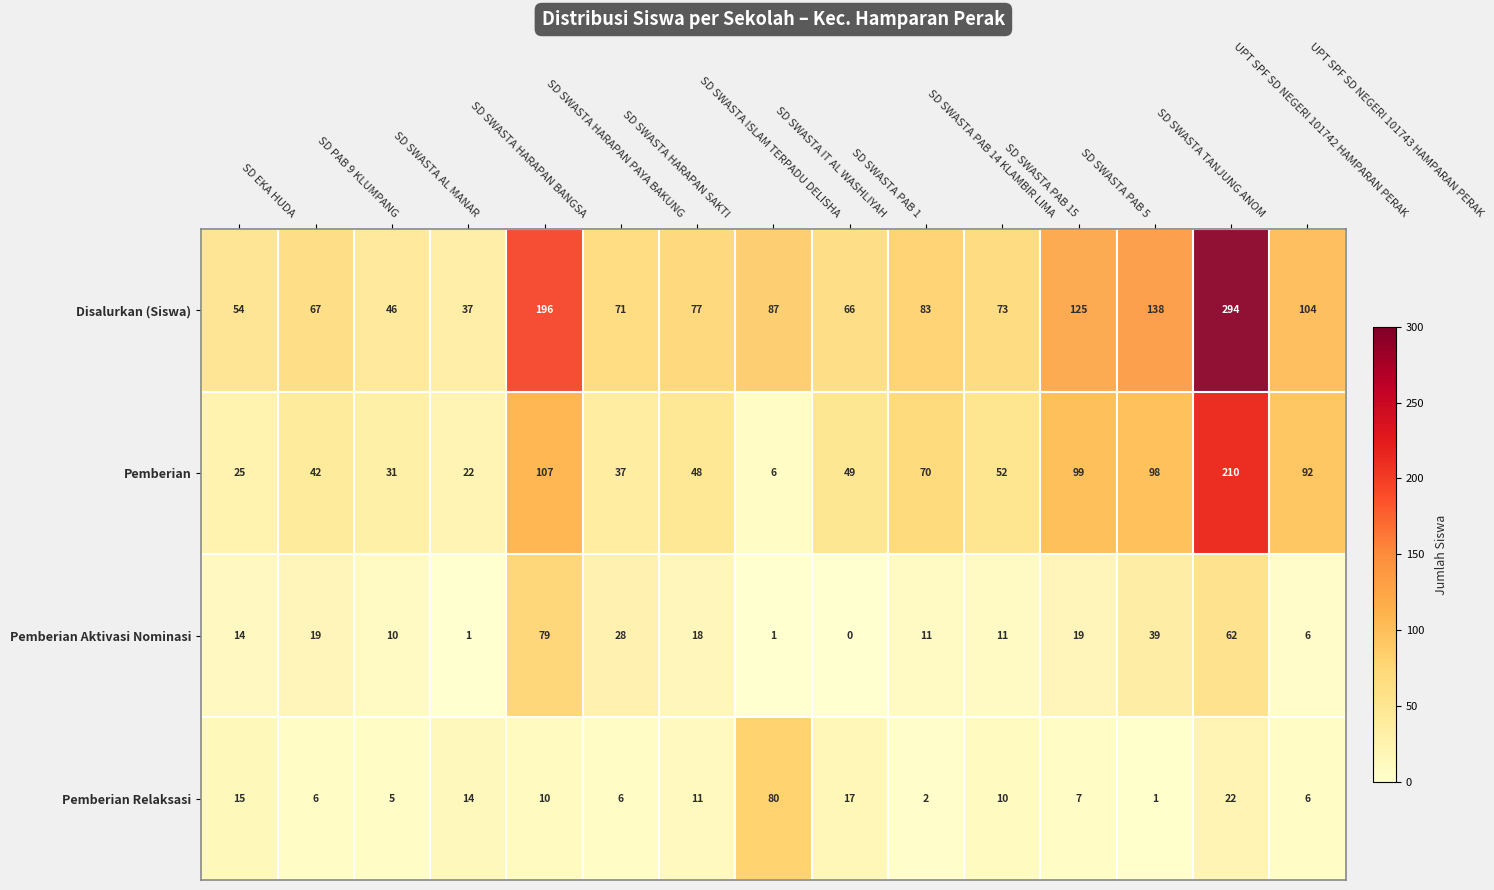

Which series has the largest total across all categories?

Disalurkan (Siswa)